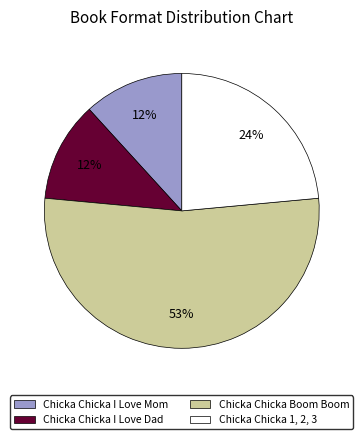

To the nearest percent, what portion does Chicka Chicka I Love Dad represent?

12%